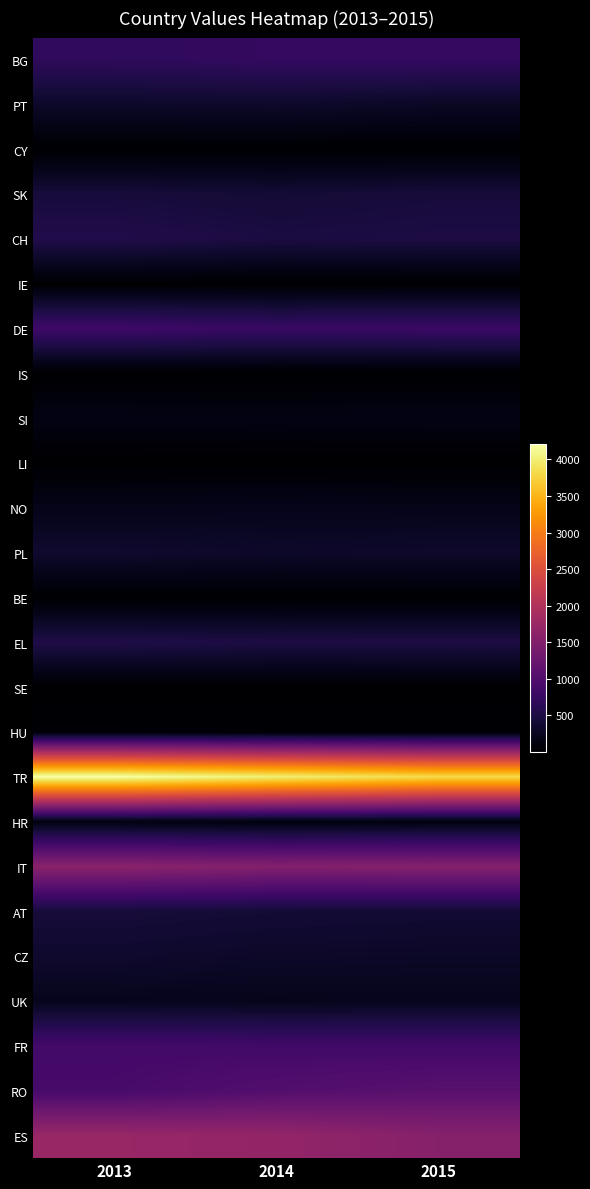

What is the greatest value displayed?

4210